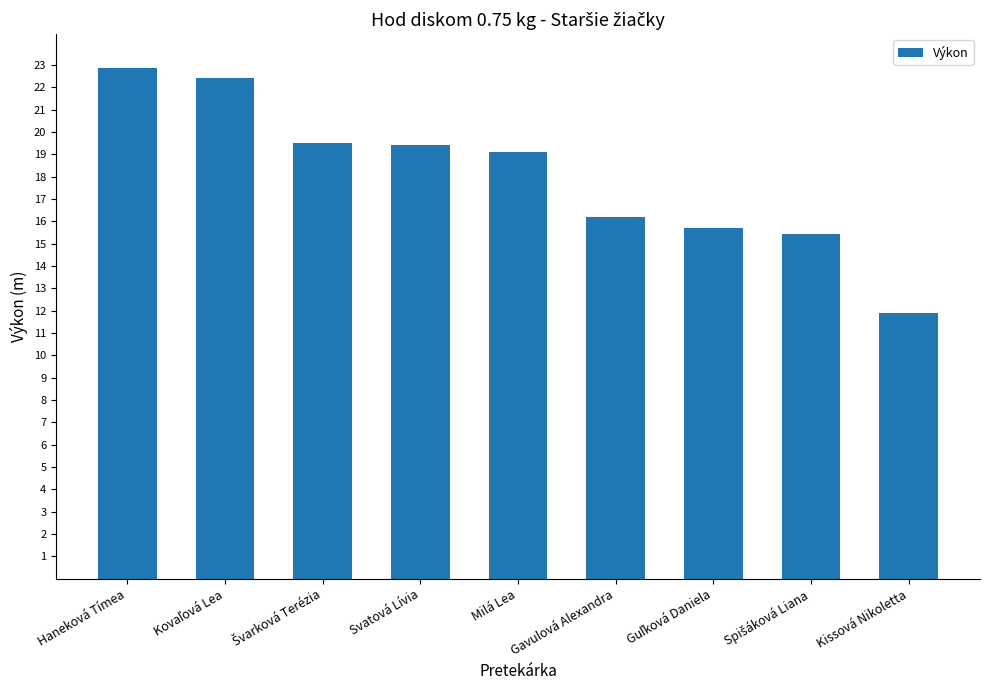

What value does the data have at Milá Lea?

19.1